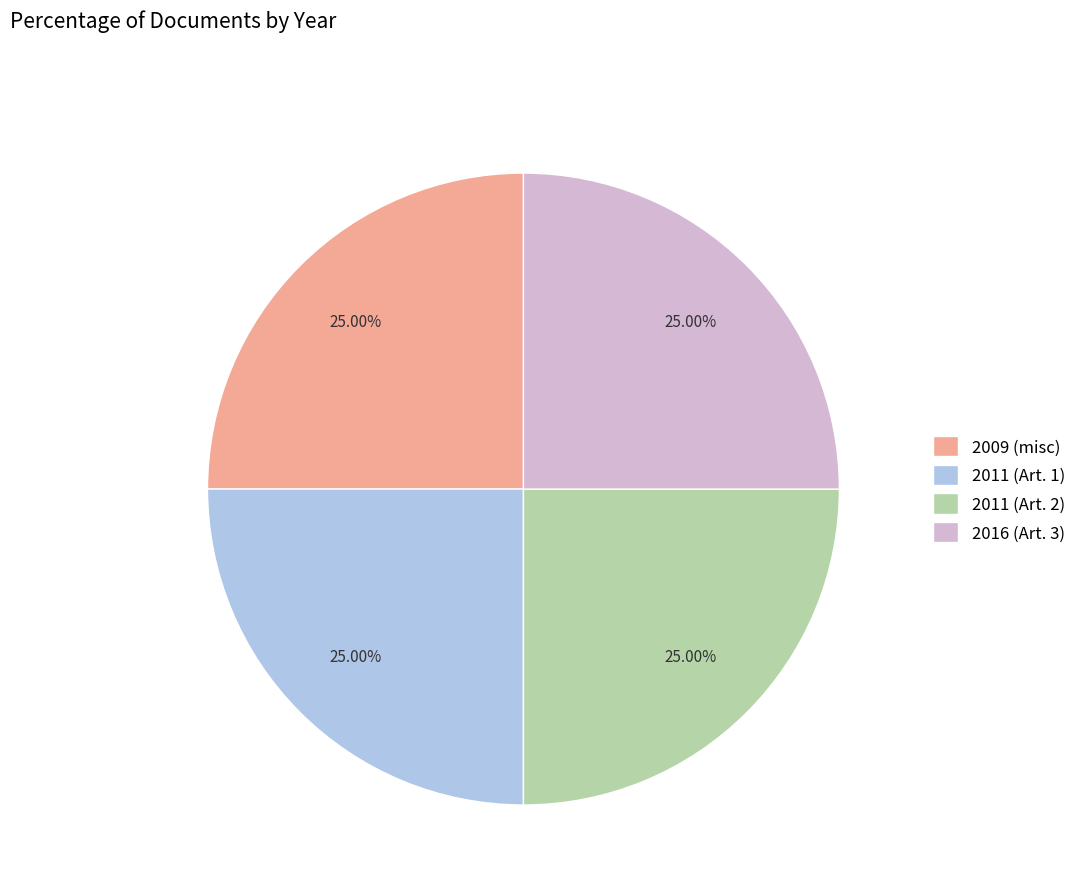

Count the number of slices in the pie.

4